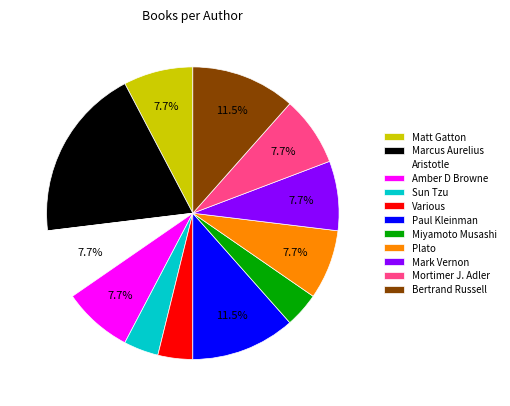

To the nearest percent, what portion does Various represent?

4%